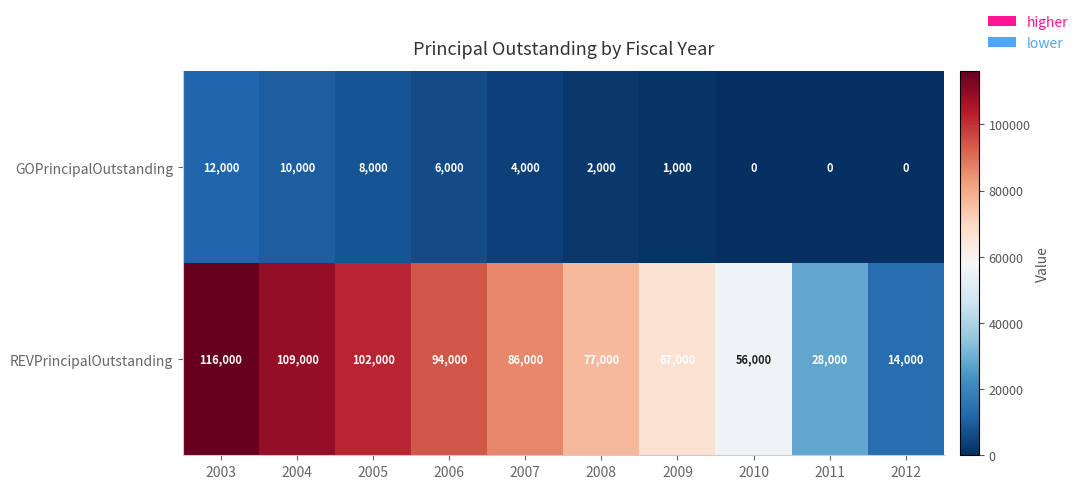

What is the difference between the maximum and second lowest values in the REVPrincipalOutstanding series?

88000